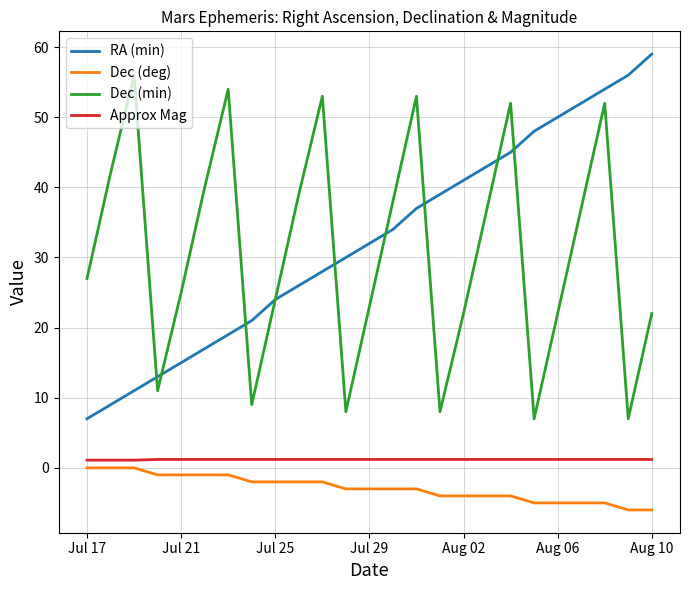

True or false: RA (min) and Approx Mag intersect in this chart.

False